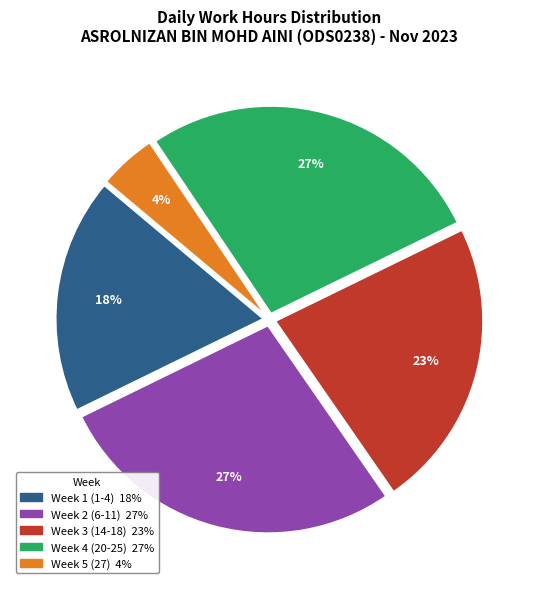

To the nearest percent, what is the difference between the largest and smallest slice percentages?

23%